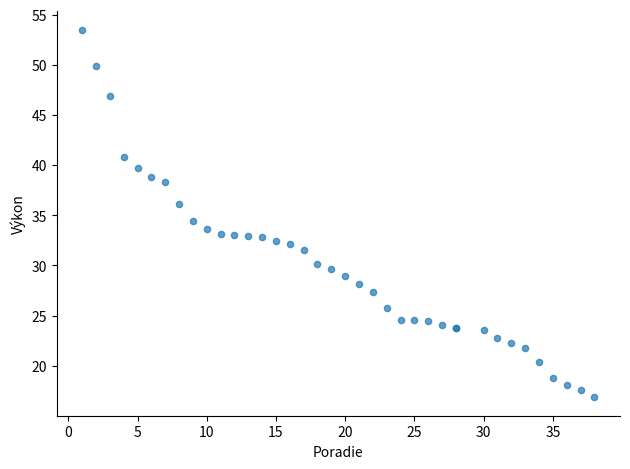

What Y value in the scatter plot is closest to 35?

34.4